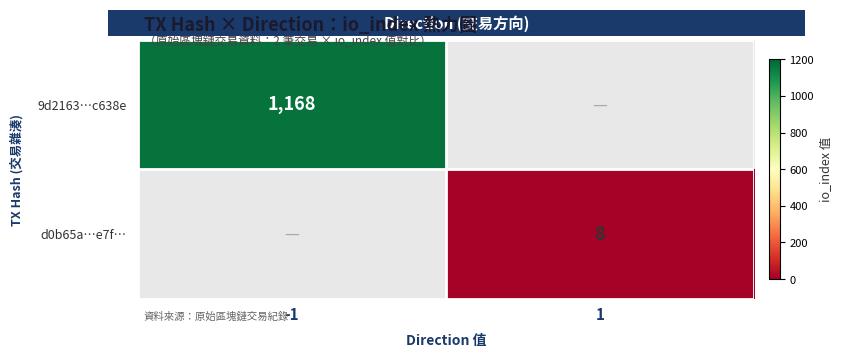

True or false: d0b65a…e7f… has a value of 8 at 1.

True